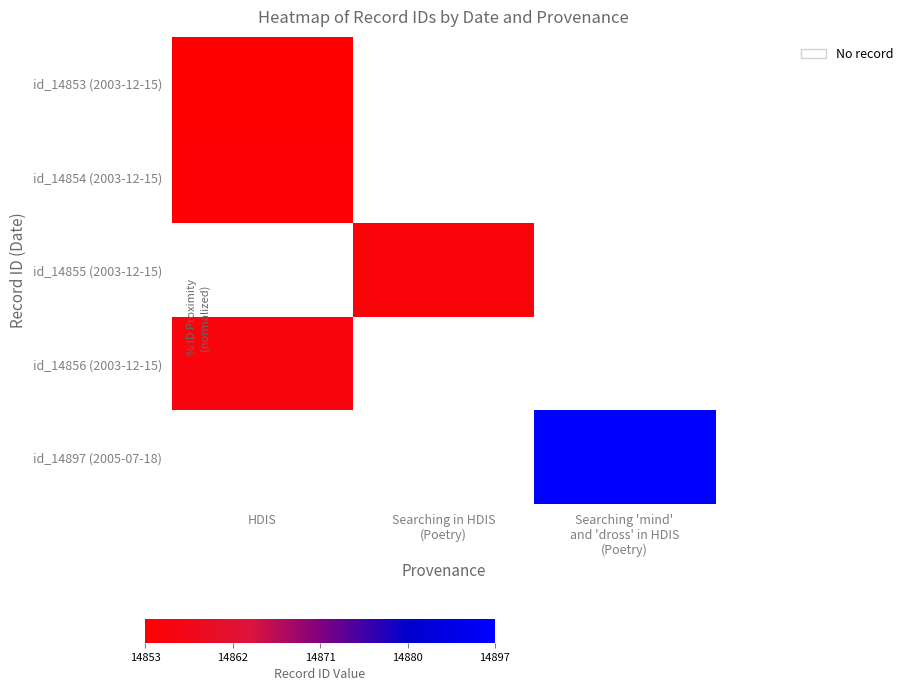

Rank the series by their maximum value, from lowest to highest.

id_14853 (2003-12-15), id_14854 (2003-12-15), id_14855 (2003-12-15), id_14856 (2003-12-15), id_14897 (2005-07-18)